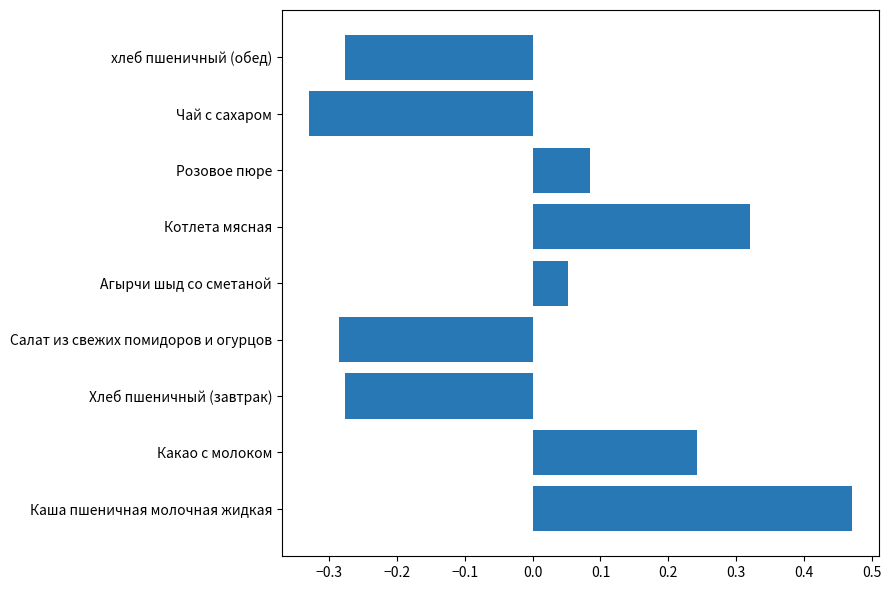

Between Розовое пюре and Котлета мясная, which is larger?

Котлета мясная